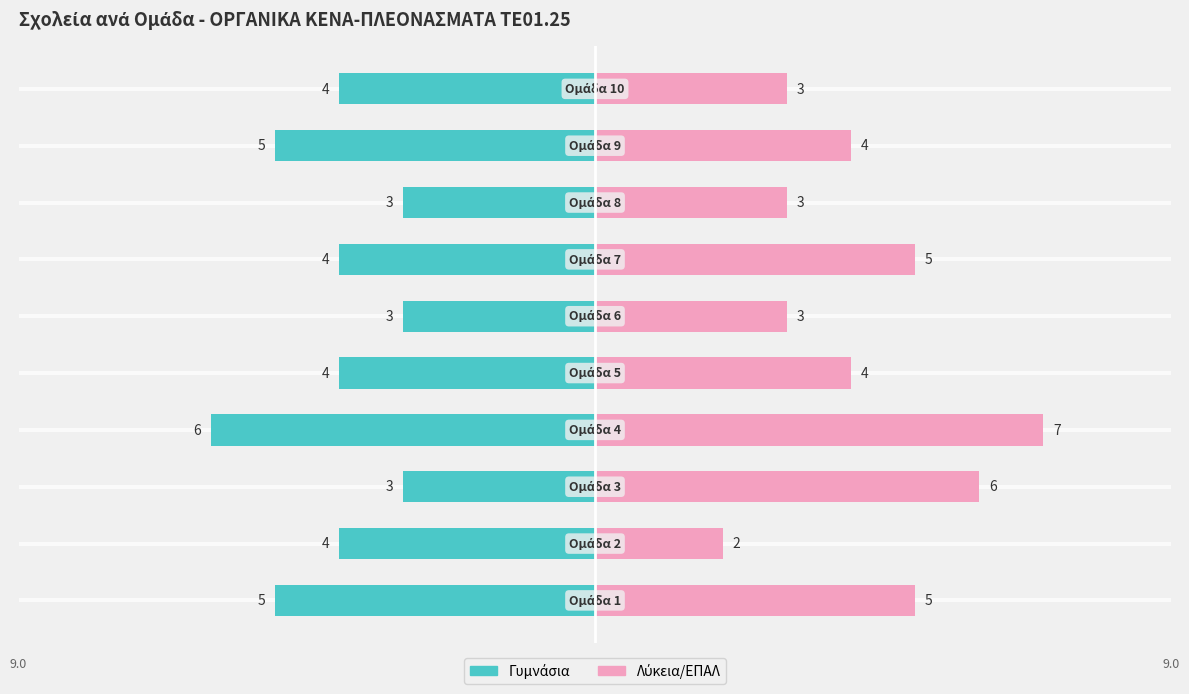

How many groups of bars are there?

10